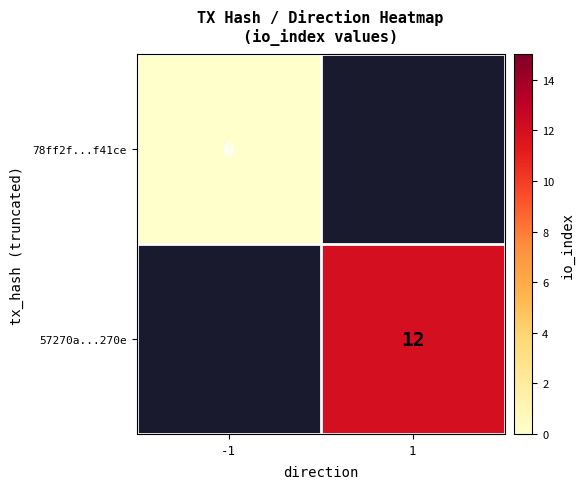

The 57270a...270e series shows 21 at 1. True or false?

False